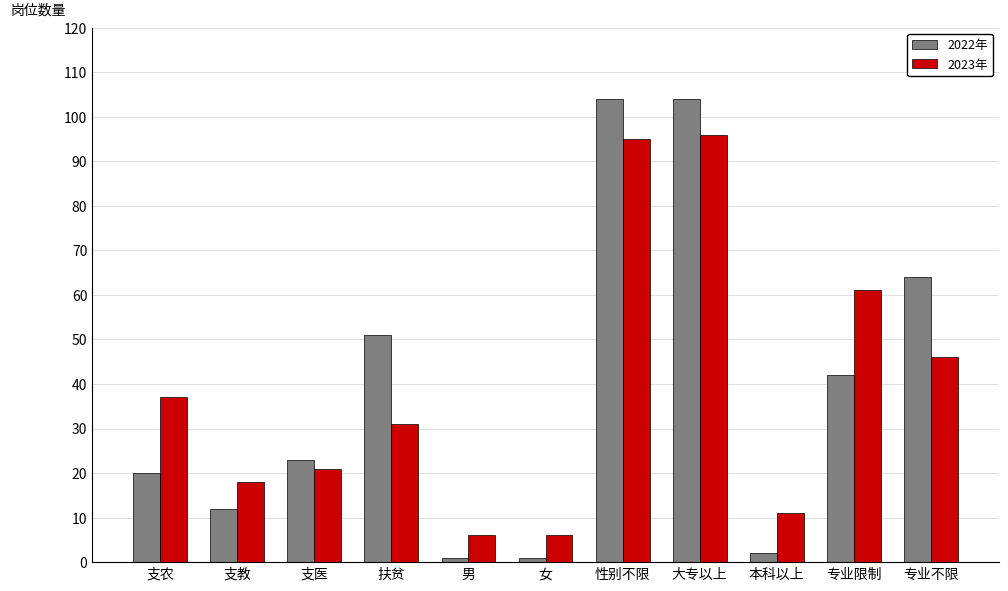

How many data points does each series have?

11